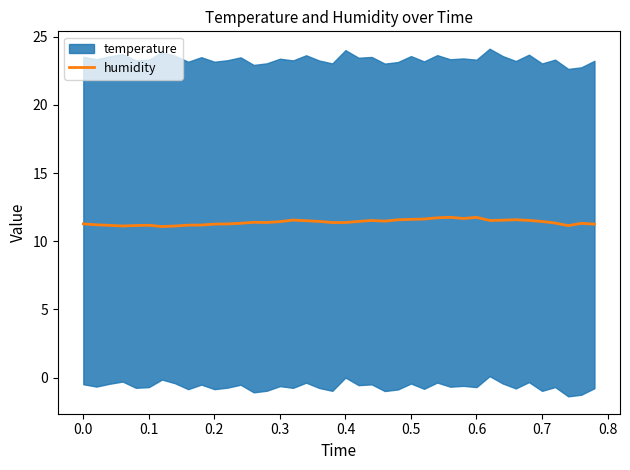

How many interior local valleys (lower than both neighbors) does the data have?

8